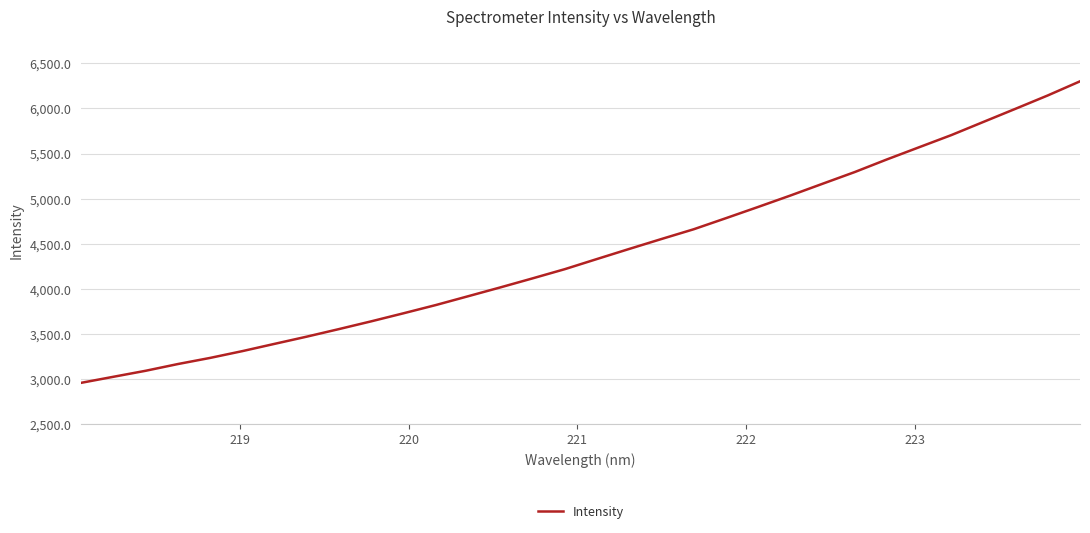

Reading left to right, what are all the values shown in this chart?

2956.5	3023.5	3090.2	3164.9	3233.0	3308.3	3389.1	3469.2	3553.2	3639.1	3728.3	3819.5	3917.0	4015.0	4115.2	4217.3	4330.0	4441.7	4551.8	4659.8	4782.7	4907.2	5033.7	5164.4	5294.3	5434.5	5569.6	5704.3	5850.9	5997.0	6144.7	6301.1